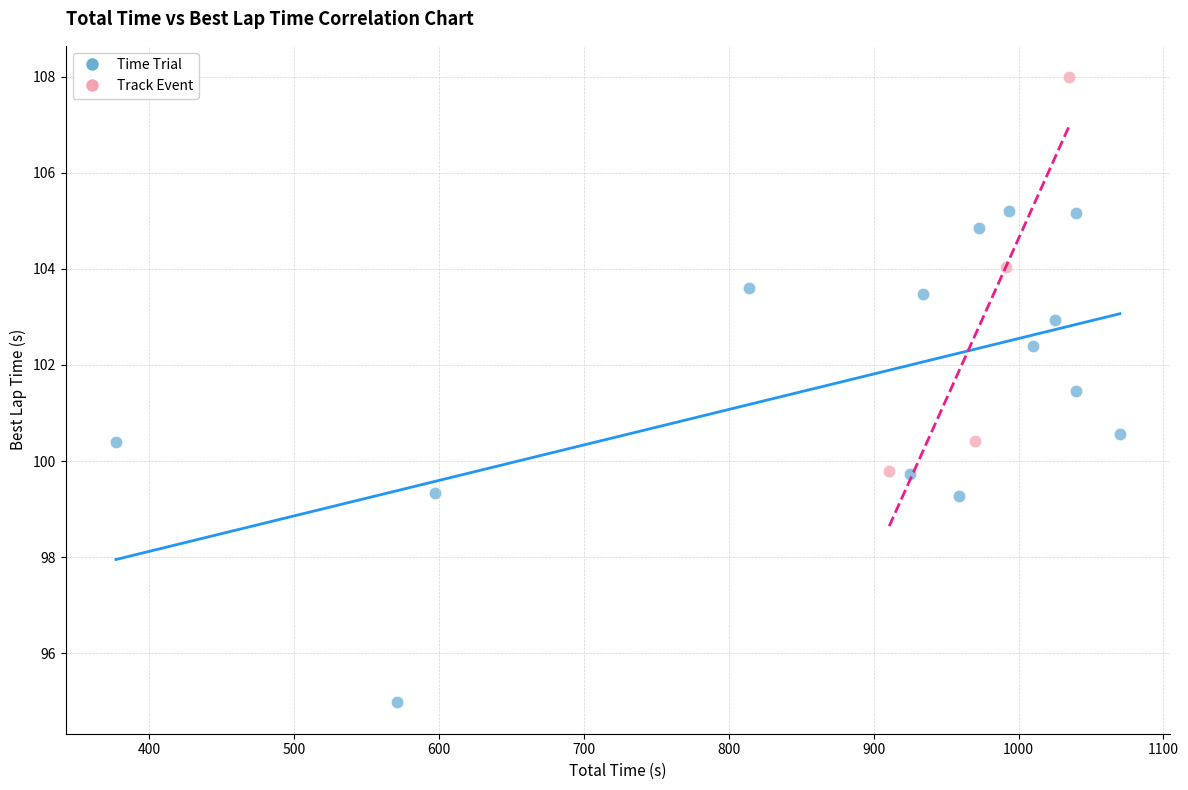

Which series has the largest Y range (max minus min)?

Time Trial